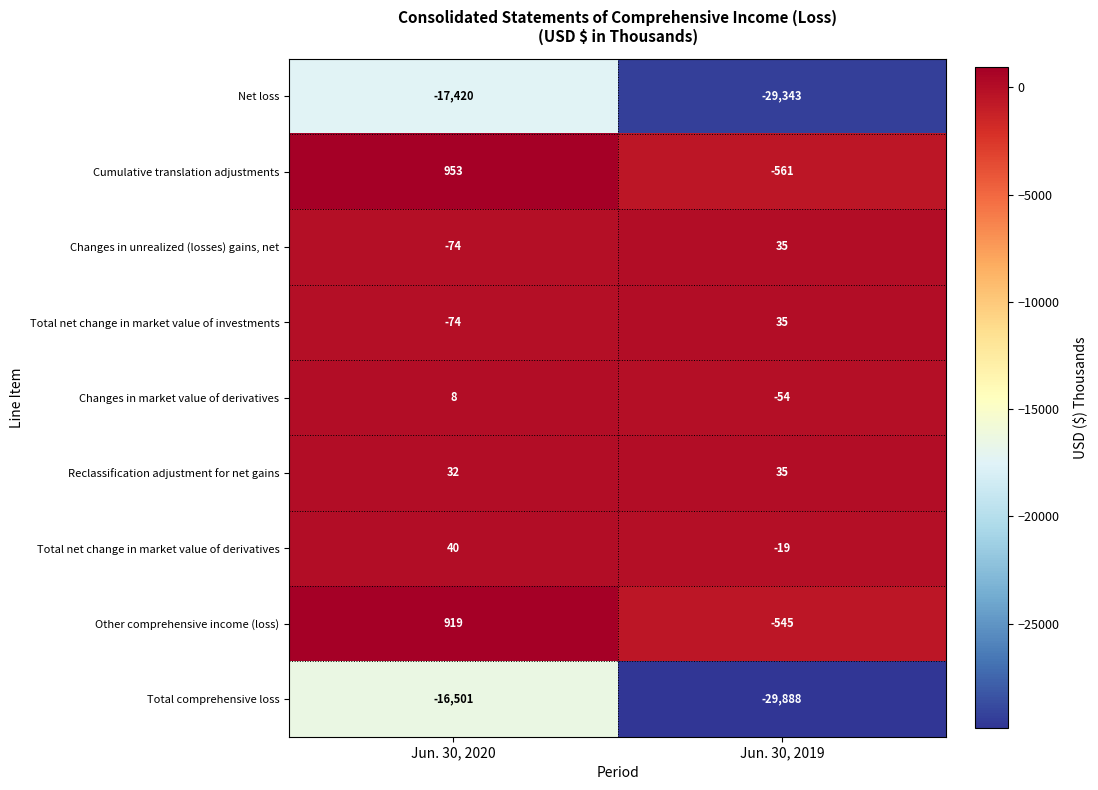

Which series changed the most between Jun. 30, 2020 and Jun. 30, 2019?

Total comprehensive loss